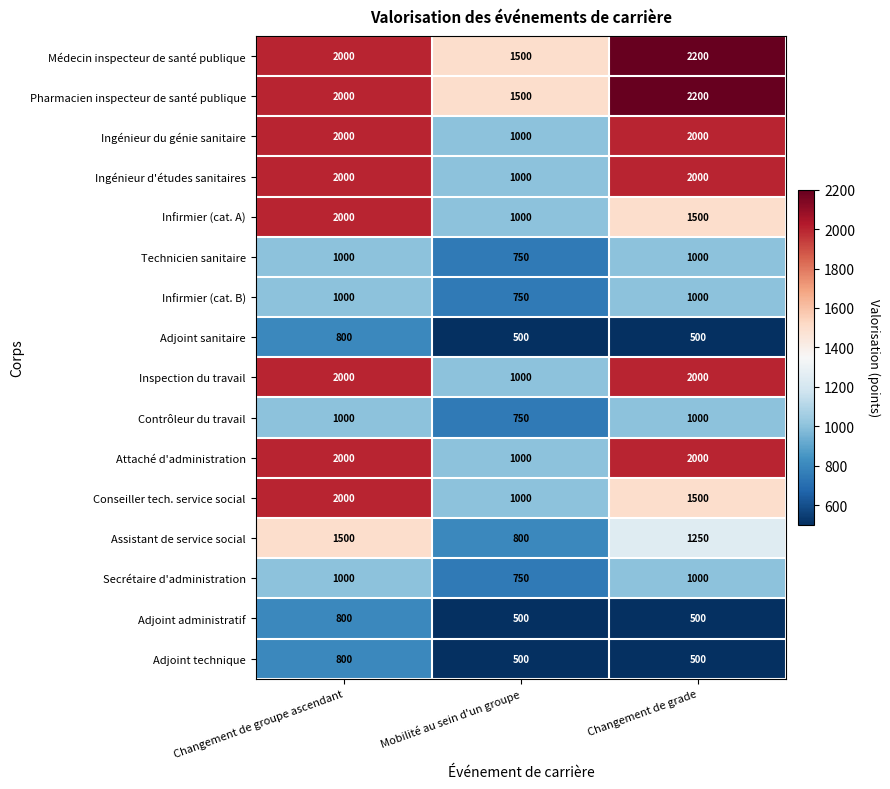

The value of Infirmier (cat. A) at Changement de grade is 1500. True or false?

True